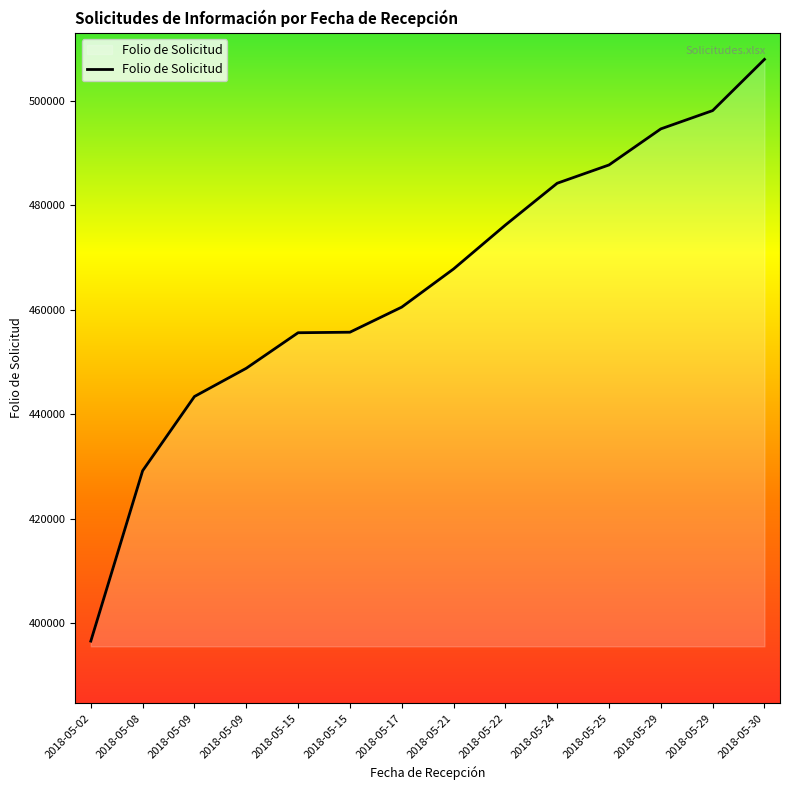

Does the chart display data point markers on the line(s)?

No